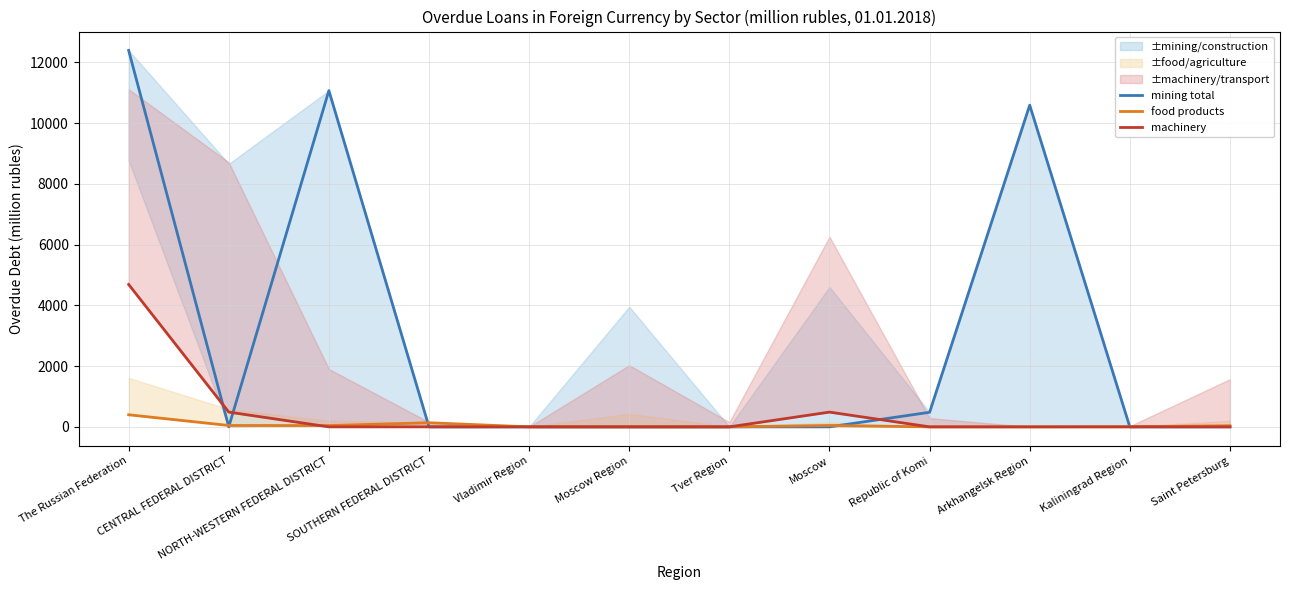

What is the value of the machinery point at the 2nd from the left?

486